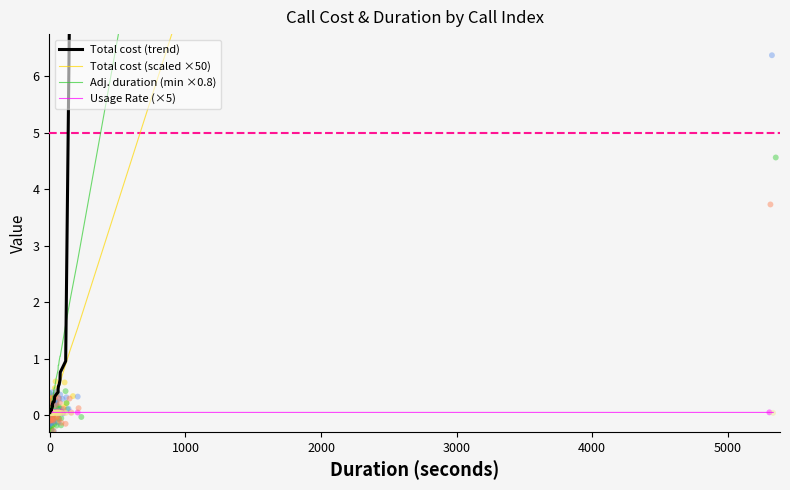

At how many categories does at least one series exceed 50?

1